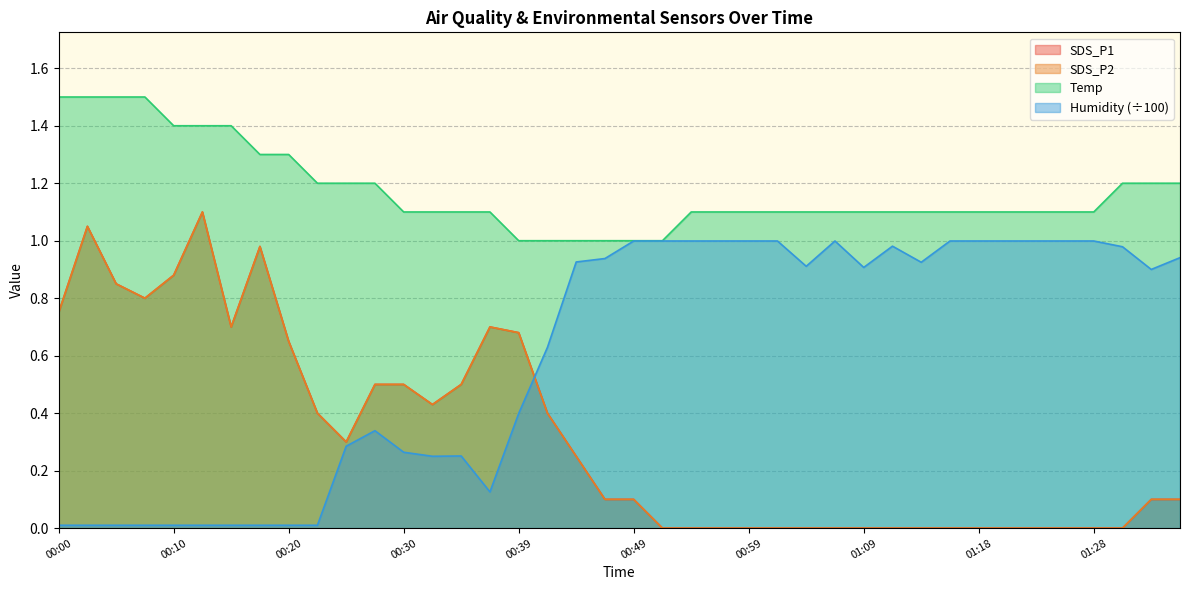

Rank the categories by Temp value from lowest to highest.

00:39, 00:42, 00:44, 00:47, 00:49, 00:52, 00:30, 00:32, 00:35, 00:37, 00:54, 00:56, 00:59, 01:01, 01:04, 01:06, 01:09, 01:11, 01:14, 01:16, 01:18, 01:21, 01:23, 01:26, 01:28, 00:22, 00:25, 00:27, 01:31, 01:33, 01:36, 00:17, 00:20, 00:10, 00:12, 00:15, 00:00, 00:03, 00:05, 00:08